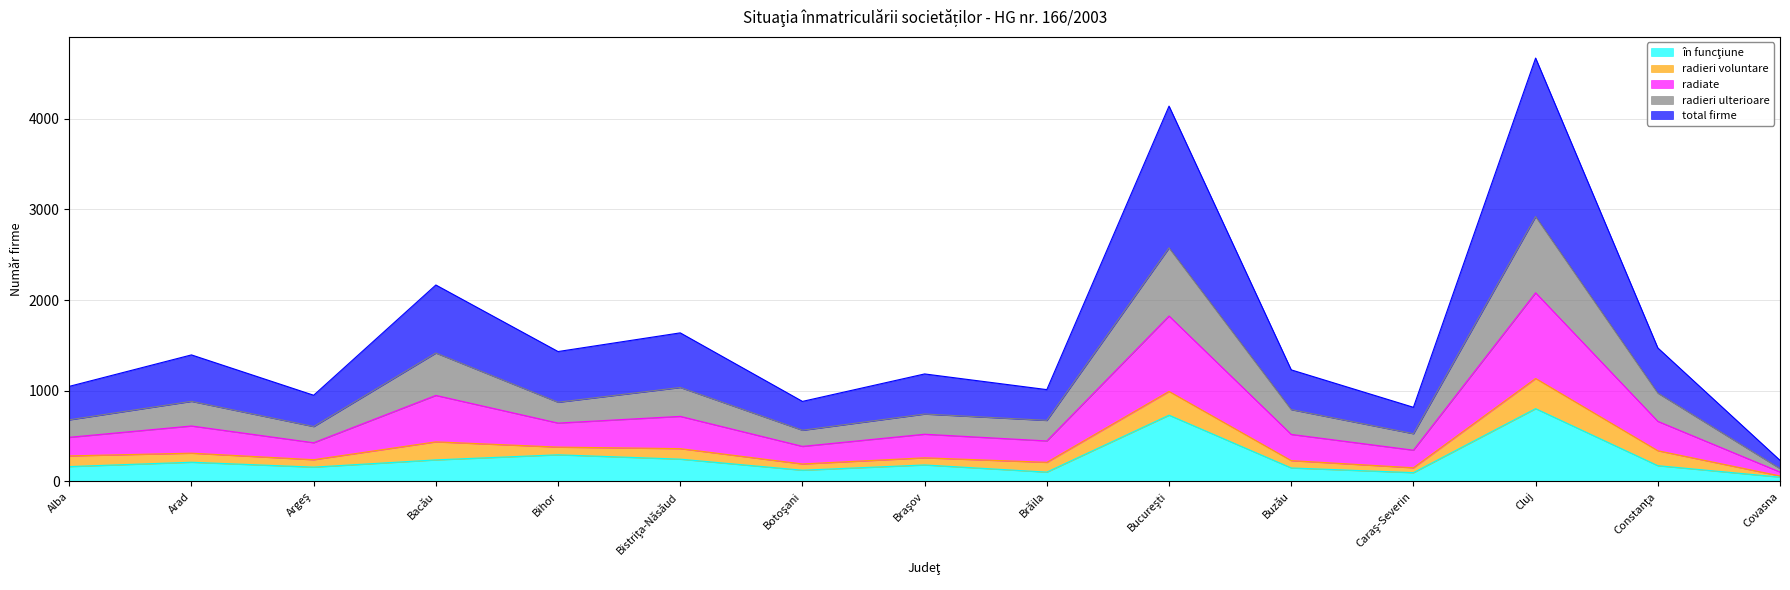

Does the chart have visible grid lines?

Yes